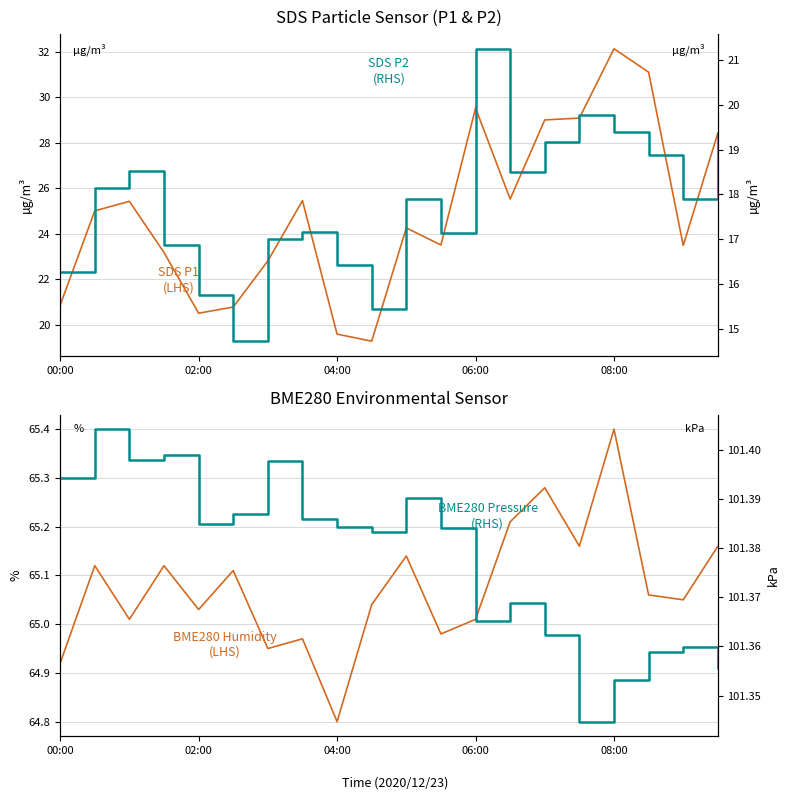

What is the minimum value shown in the chart?

14.7